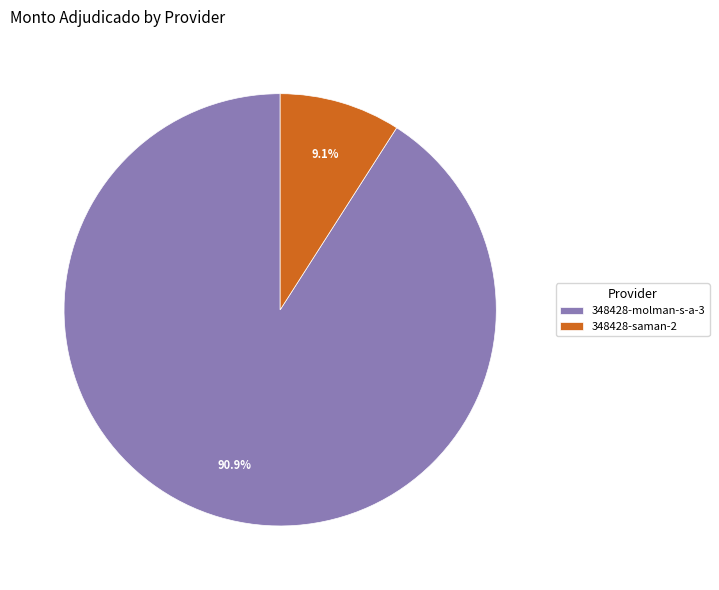

To the nearest percent, what percentage of the pie is 348428-saman-2?

9%